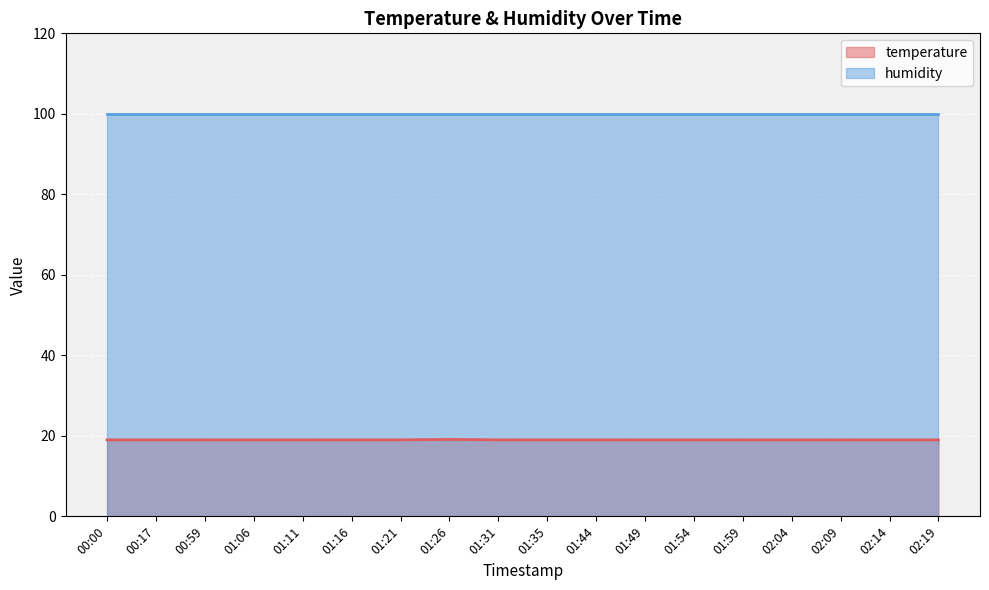

Rank the categories by value from lowest to highest.

00:00, 00:17, 00:59, 01:06, 01:11, 01:16, 01:21, 01:31, 01:35, 01:44, 01:49, 01:54, 01:59, 02:04, 02:09, 02:14, 02:19, 01:26